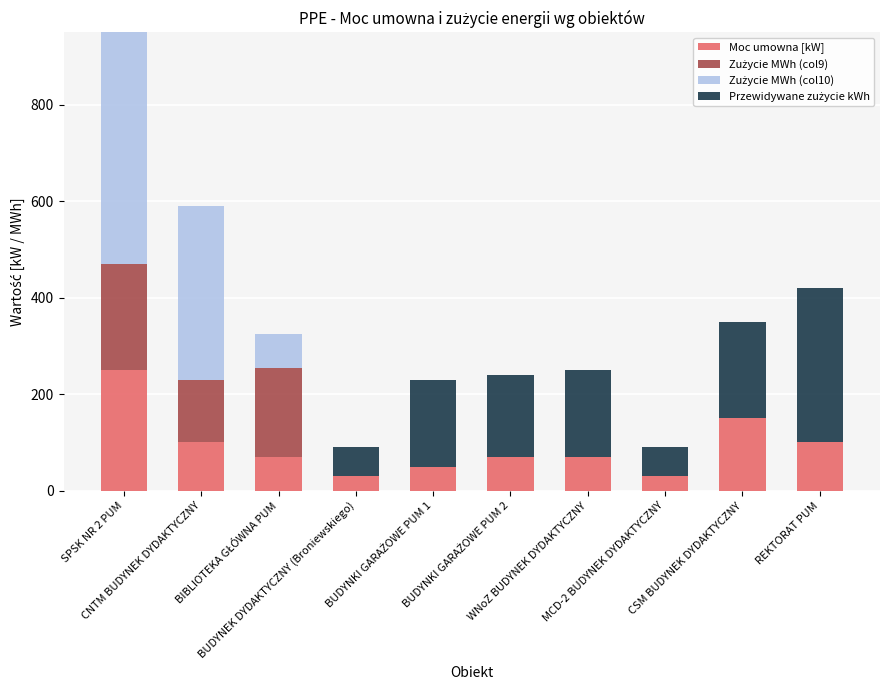

What is the highest value of the Moc umowna [kW] series?

250